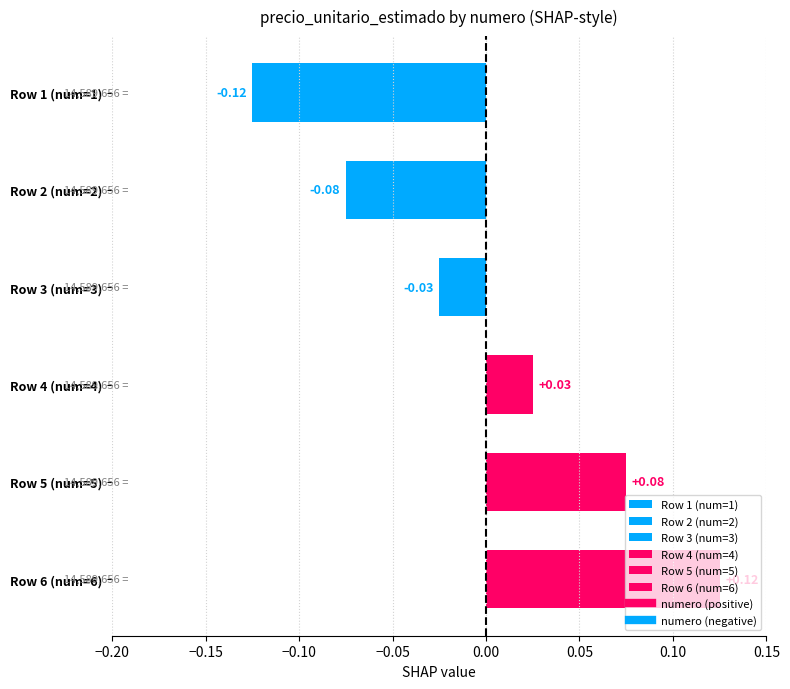

List the labels in order of value, largest first.

Row 6 (num=6), Row 5 (num=5), Row 4 (num=4), Row 3 (num=3), Row 2 (num=2), Row 1 (num=1)